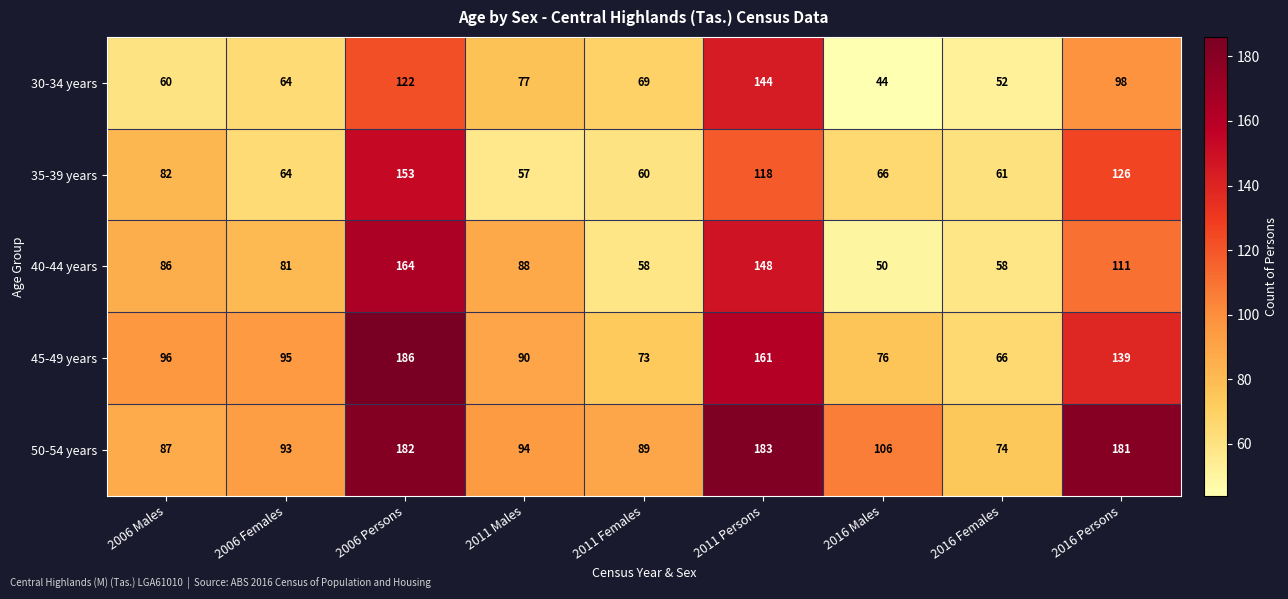

True or false: 50-54 years has a value of 94 at 2011 Males.

True